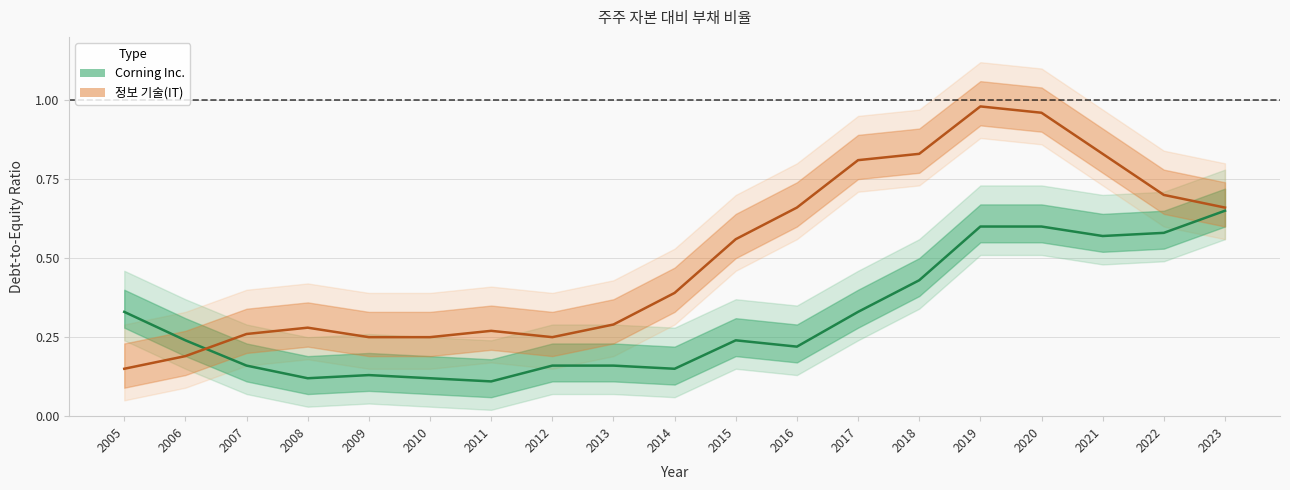

List the labels in order of 정보 기술(IT) value, smallest first.

2005, 2006, 2009, 2010, 2012, 2007, 2011, 2008, 2013, 2014, 2015, 2016, 2023, 2022, 2017, 2018, 2021, 2020, 2019